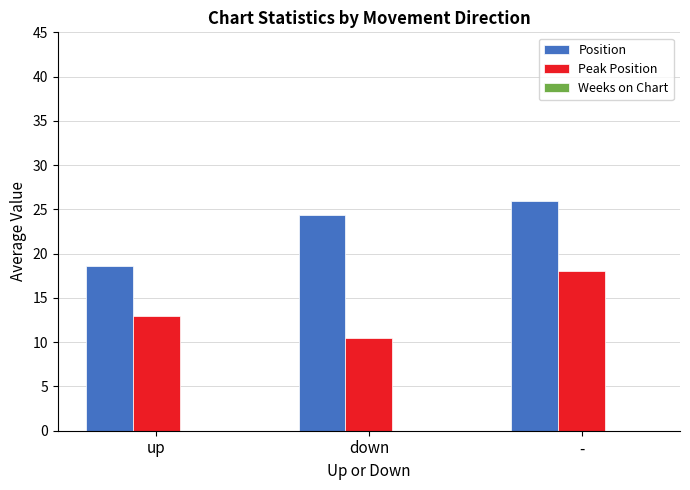

Between up and -, which series saw the biggest shift?

Position